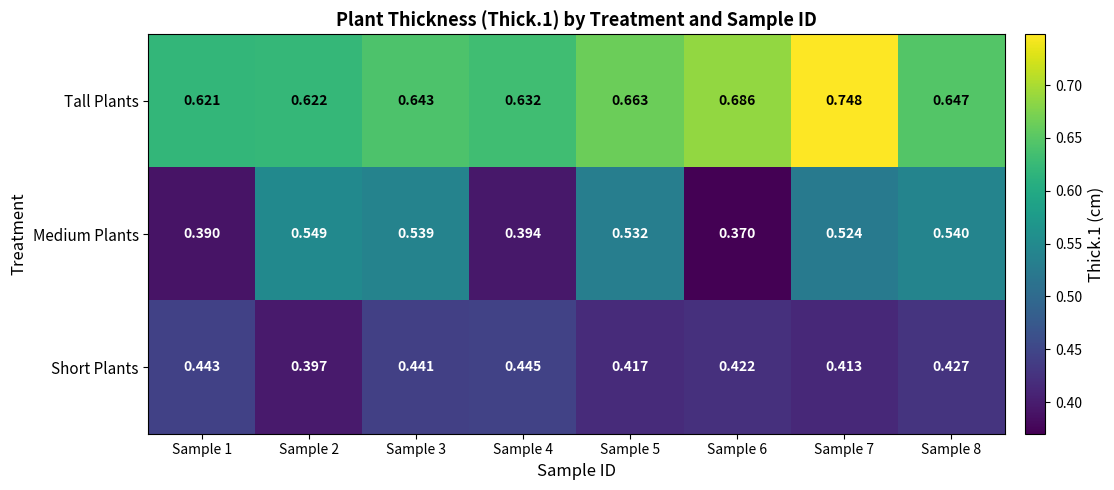

List the series in order of their peak value, lowest first.

Short Plants, Medium Plants, Tall Plants